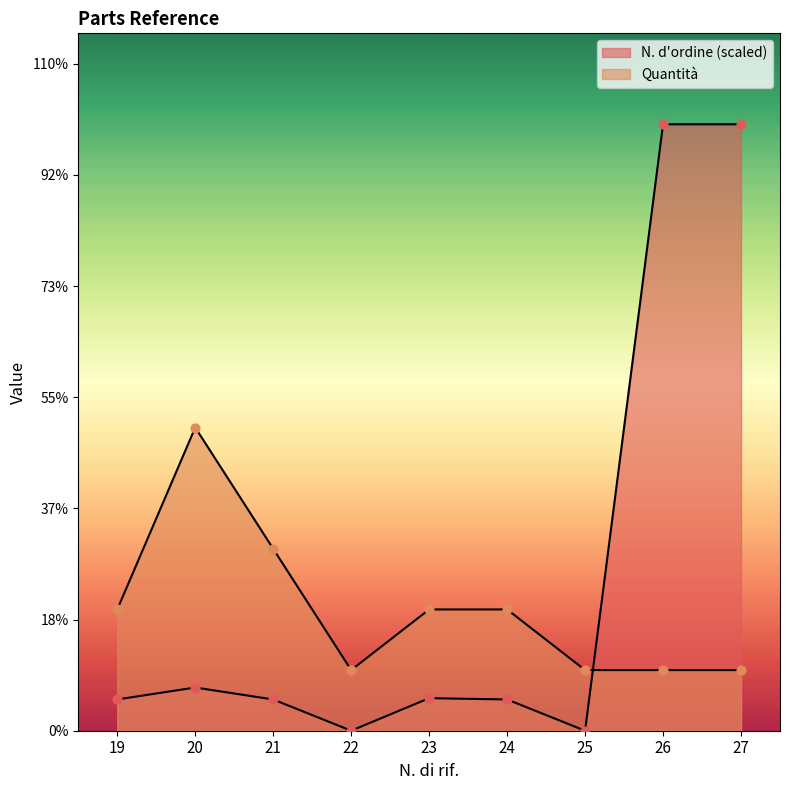

Which series reaches the maximum Y coordinate?

N. d'ordine